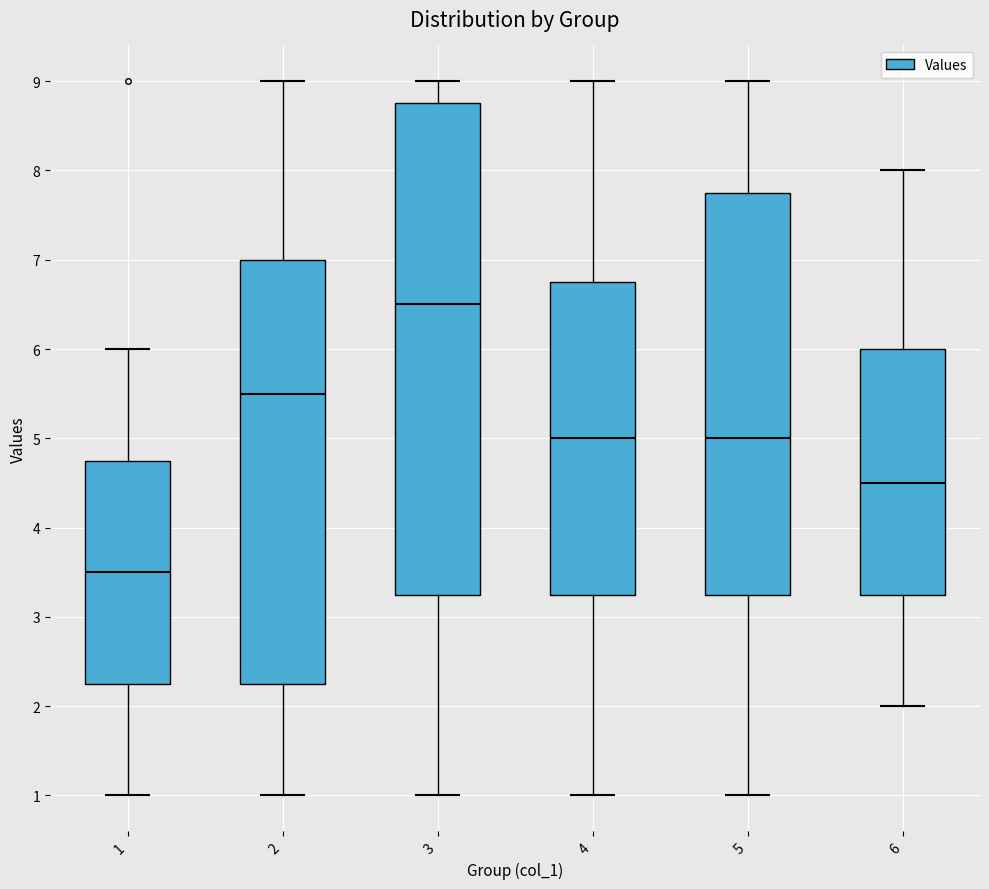

Reading left to right, read every box against the y-axis: the position of its median line, the range the box covers, and the ends of its whiskers. The values are not printed on the chart, so give them approximately, as read against the axis.

1: median 3.5, box 2.3 to 4.8, whiskers 1.0 to 6.0
2: median 5.5, box 2.3 to 7.0, whiskers 1.0 to 9.0
3: median 6.5, box 3.3 to 8.8, whiskers 1.0 to 9.0
4: median 5.0, box 3.3 to 6.8, whiskers 1.0 to 9.0
5: median 5.0, box 3.3 to 7.8, whiskers 1.0 to 9.0
6: median 4.5, box 3.3 to 6.0, whiskers 2.0 to 8.0